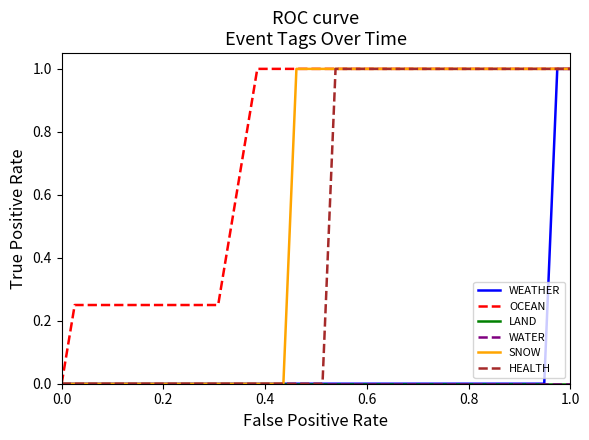

List the series in order of their peak value, lowest first.

LAND, WATER, WEATHER, OCEAN, SNOW, HEALTH